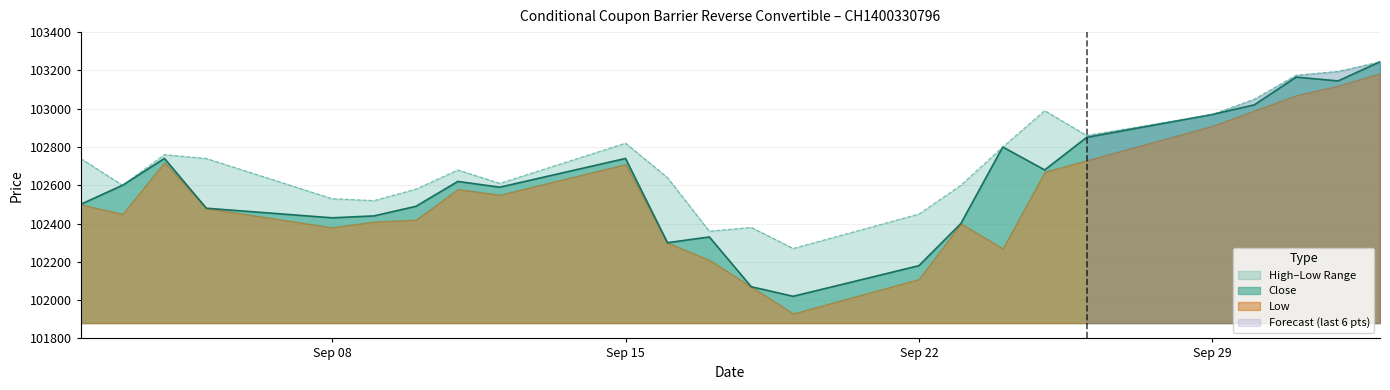

Which series has the largest total across all categories?

High